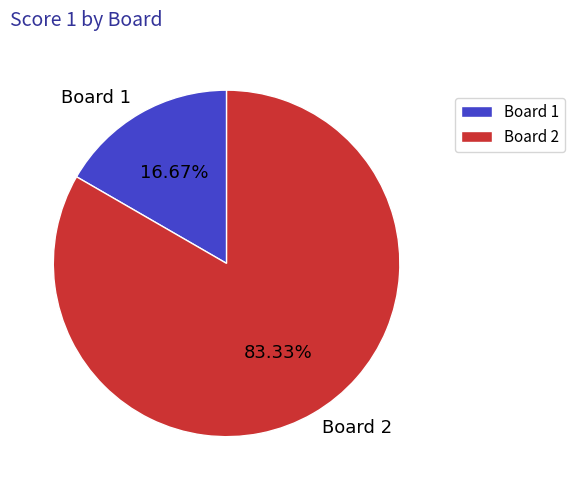

What is the largest slice in the pie chart?

Board 2